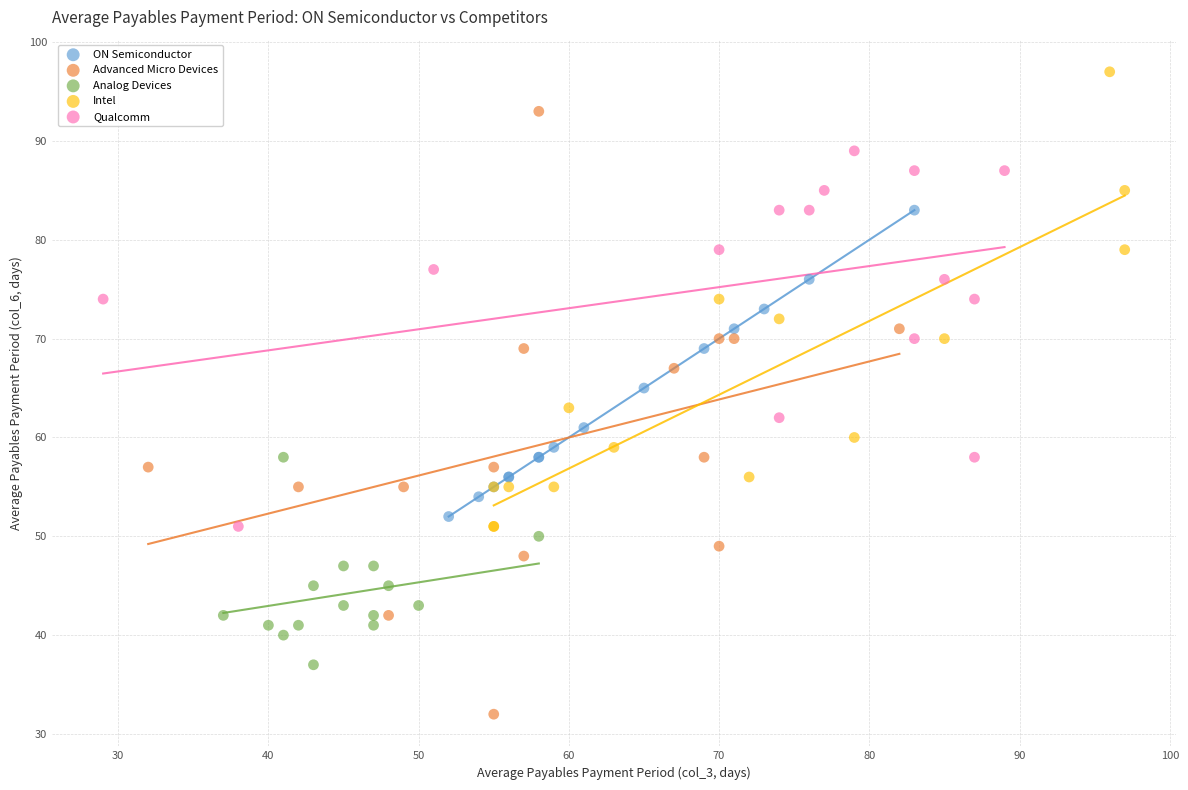

Which series reaches the minimum Y coordinate?

Advanced Micro Devices